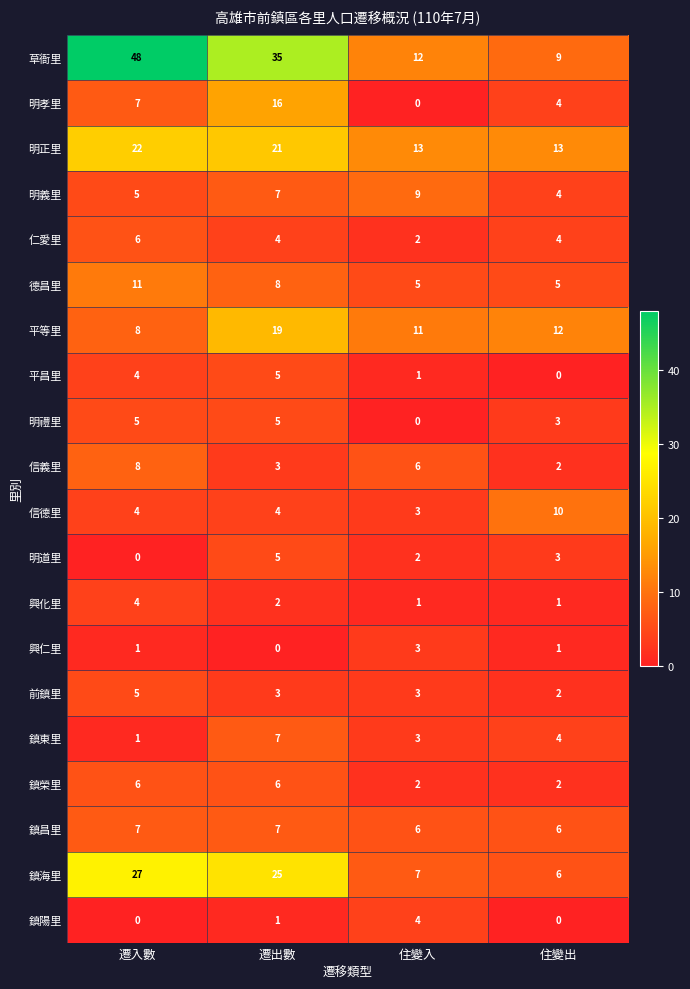

Which series has the largest total across all categories?

草衙里